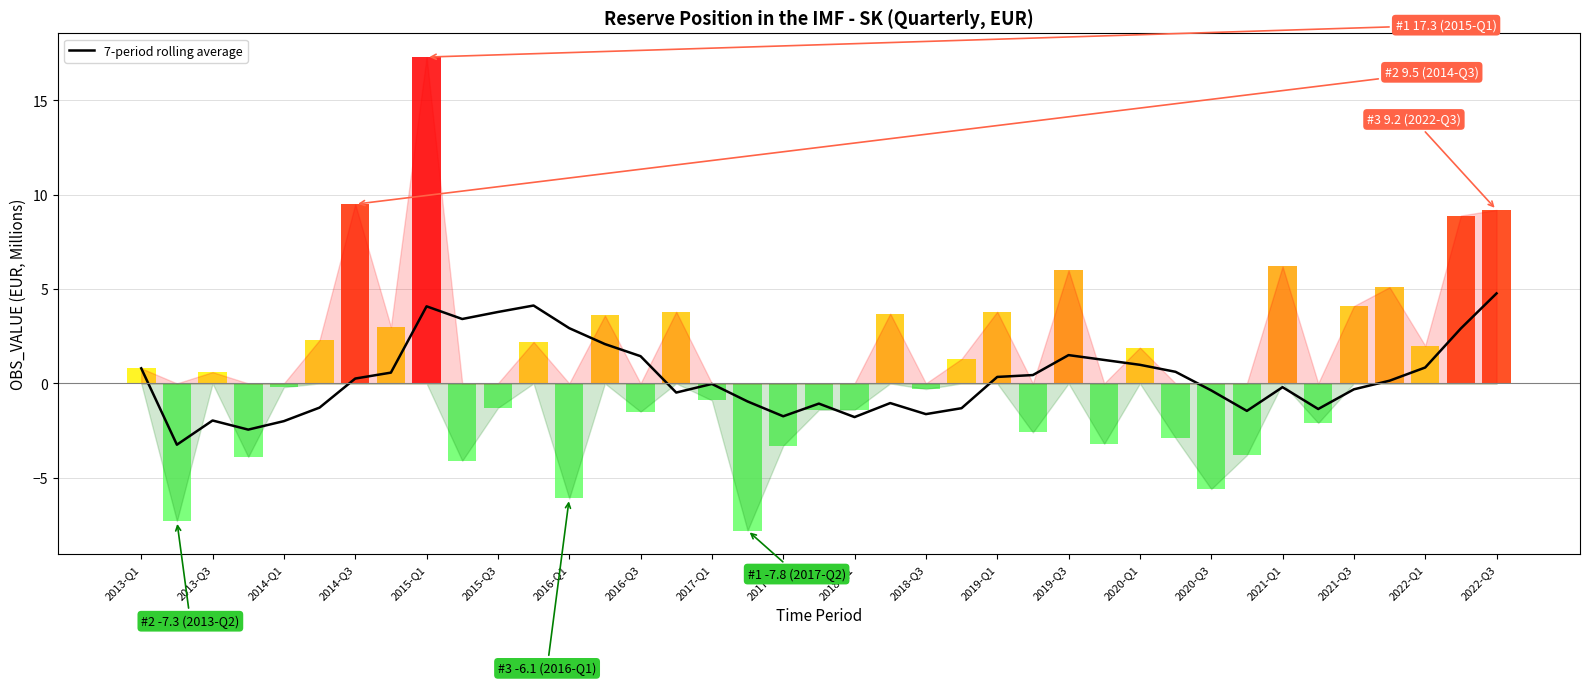

Where does the data first go above 0?

2013-Q1